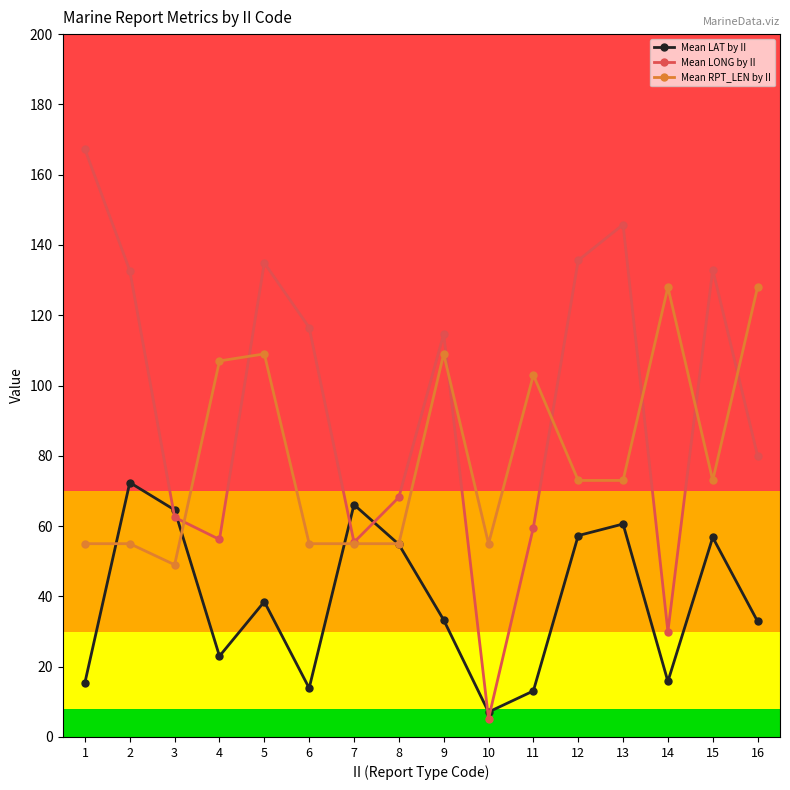

What are all the series names shown in the legend?

Mean LAT by II, Mean LONG by II, Mean RPT_LEN by II